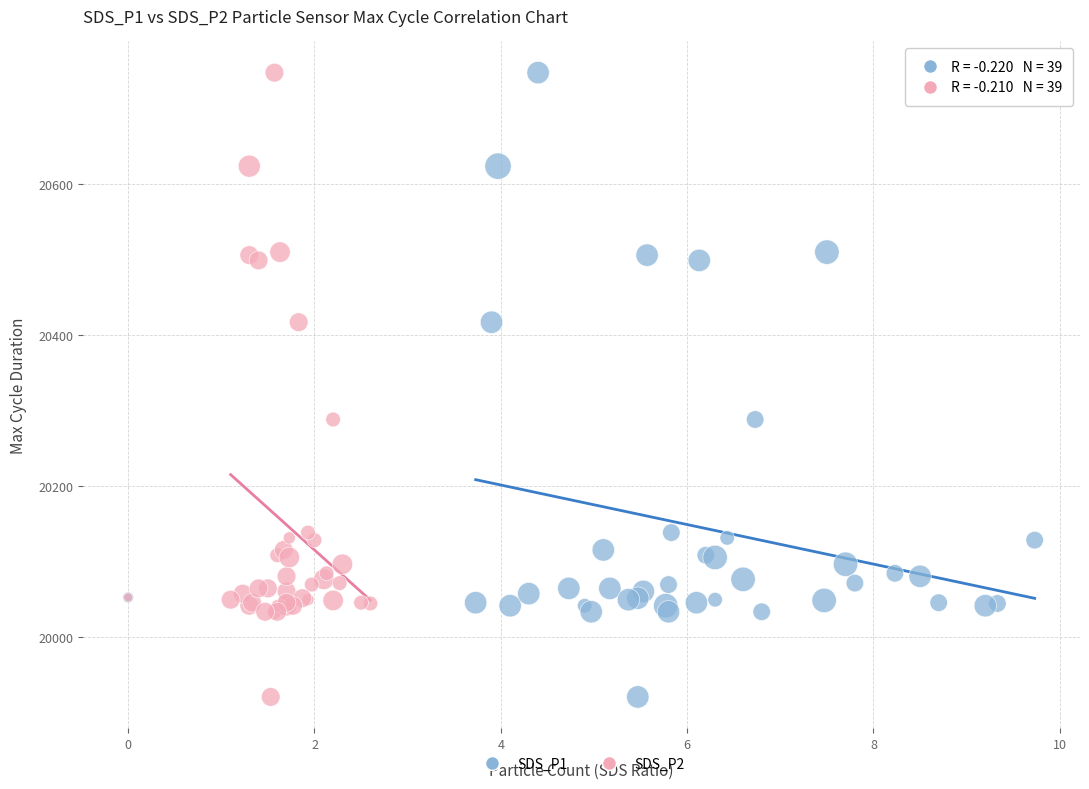

What are all the series names shown in the legend?

SDS_P1, SDS_P2